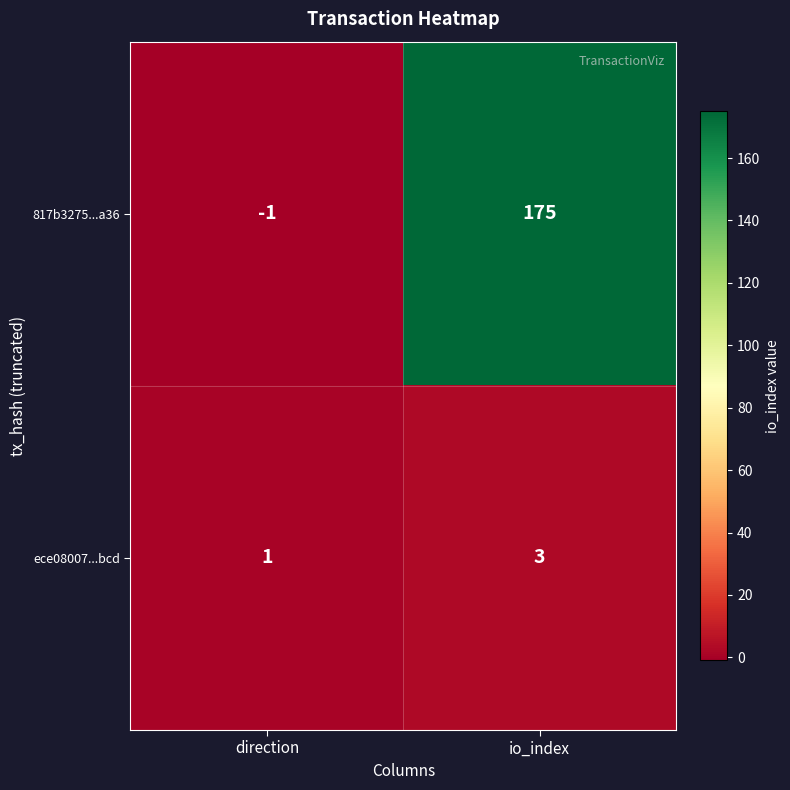

Rank the series by their average value, from highest to lowest.

817b3275...a36, ece08007...bcd